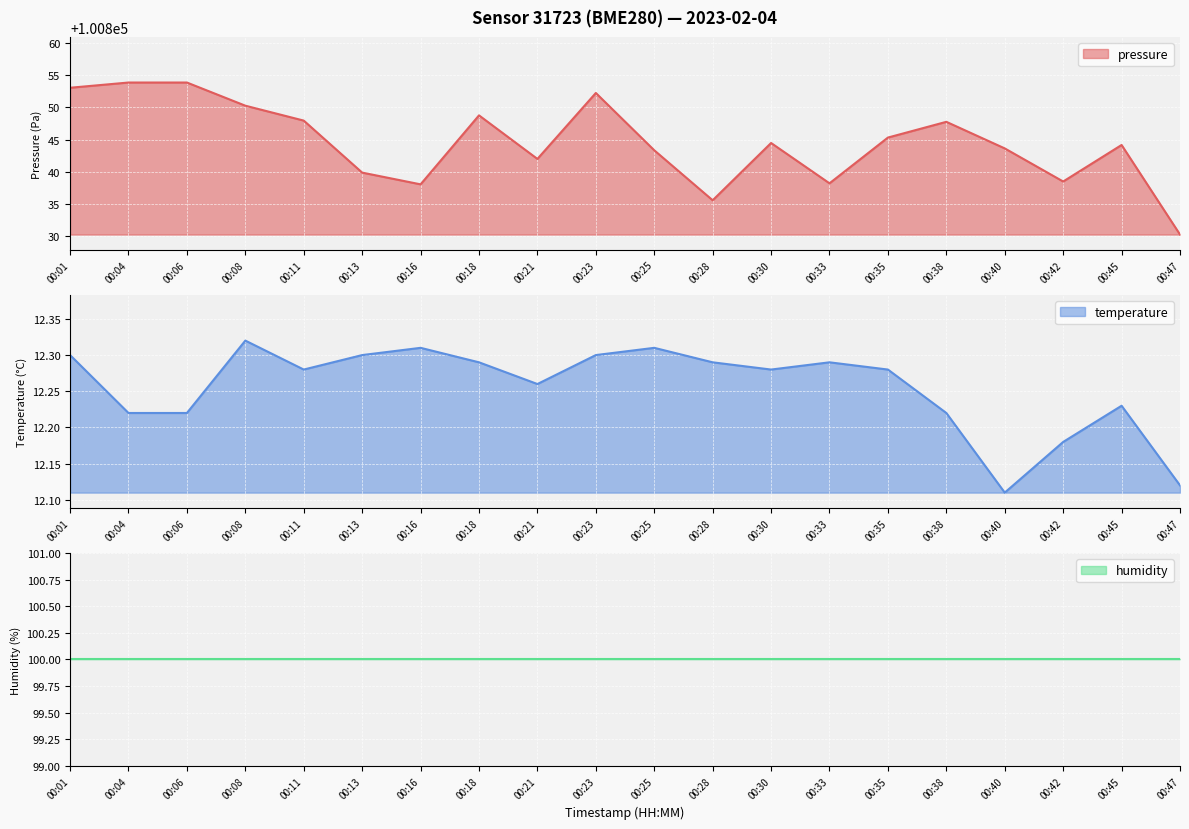

The value of pressure at 00:13 is 100839.9. True or false?

True